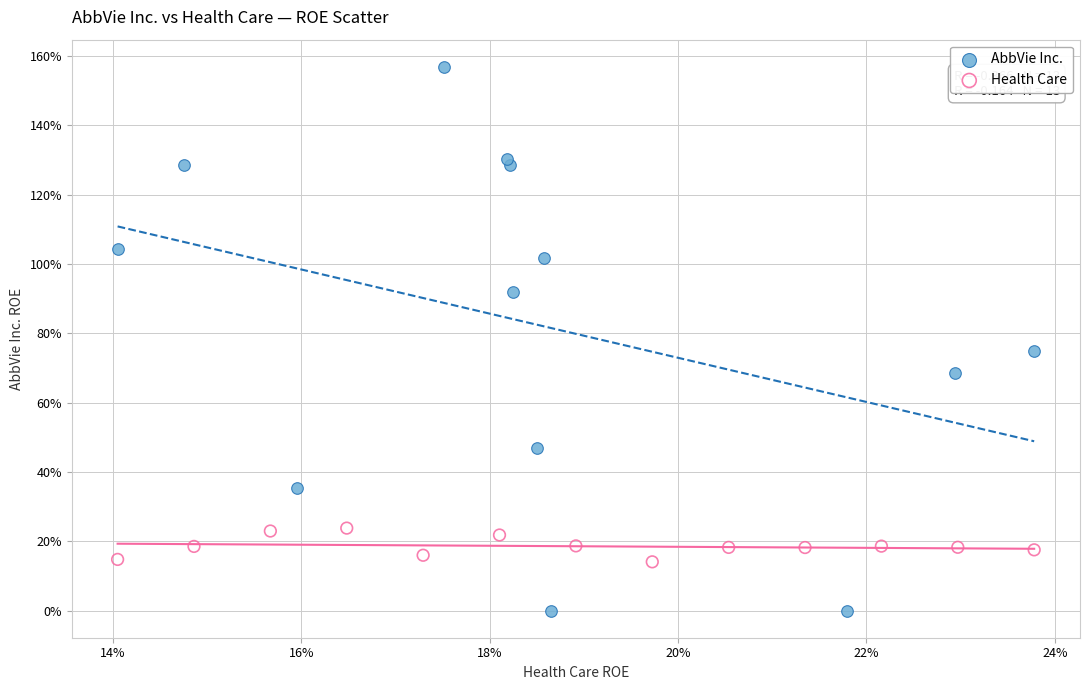

Which series contains the highest Y value?

AbbVie Inc.